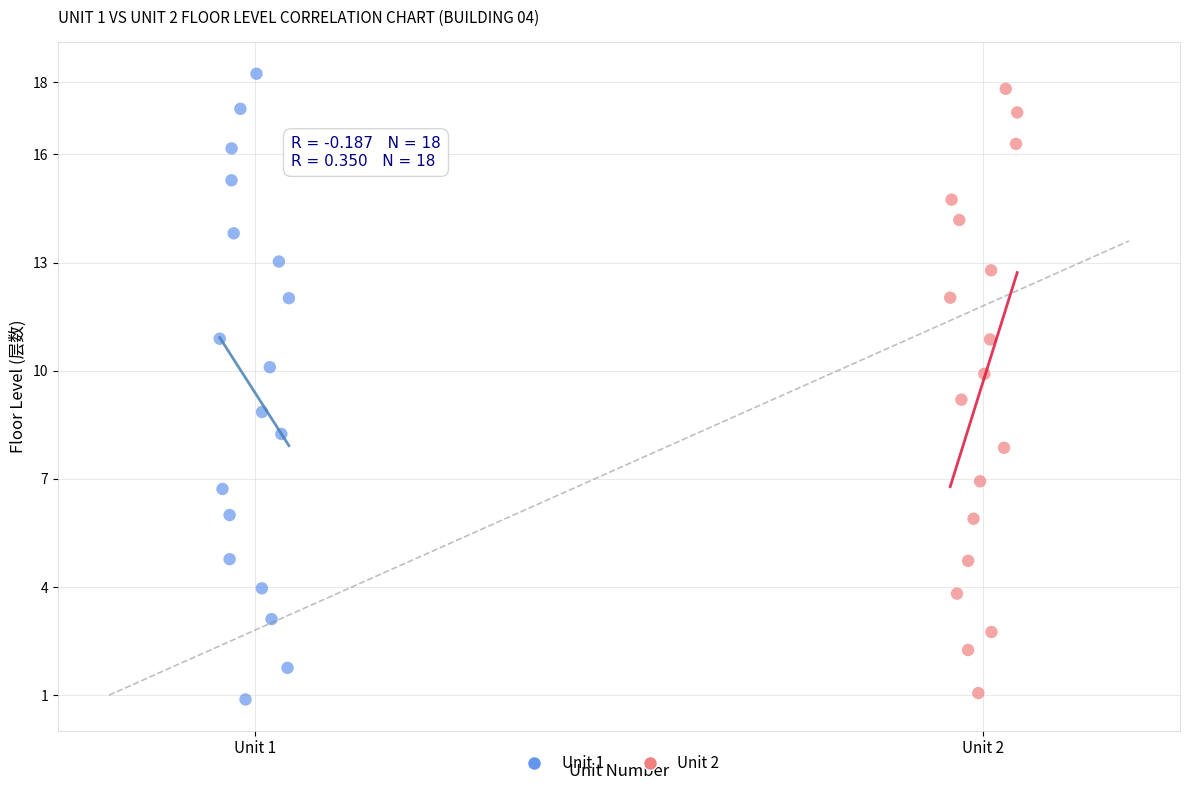

Which series has the widest spread of Y values?

Unit 1